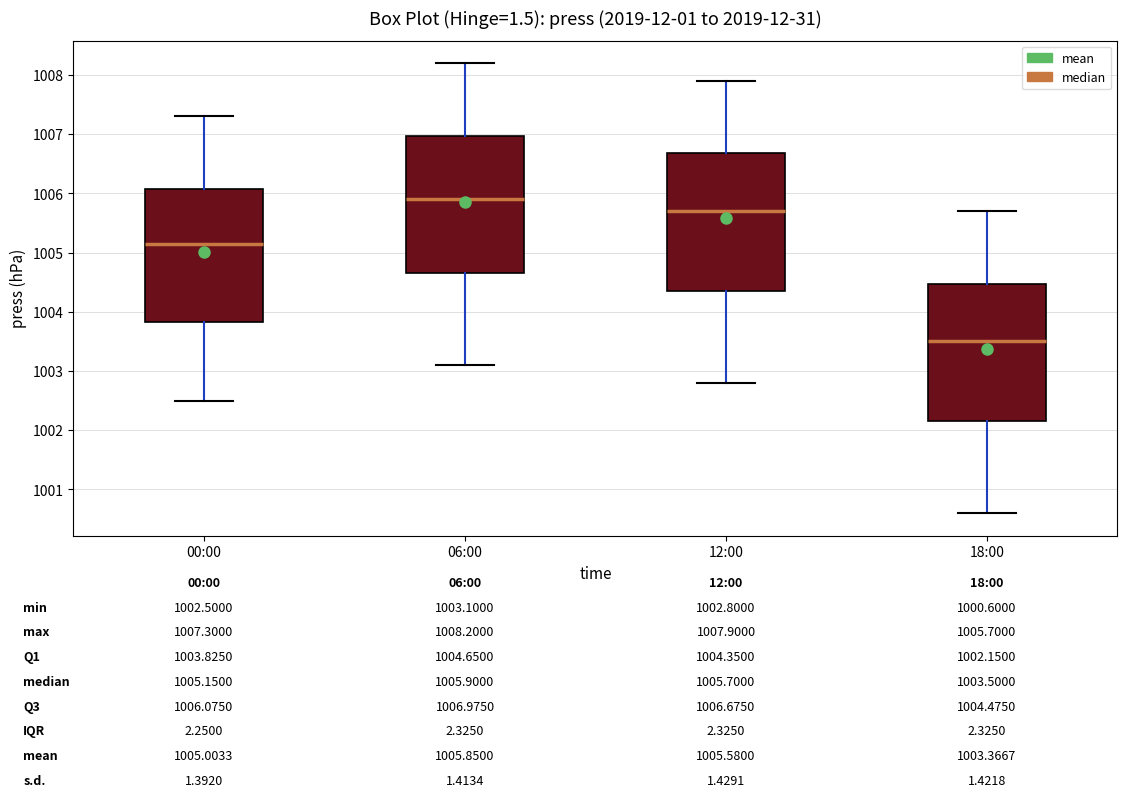

Which box's median line is the highest?

06:00